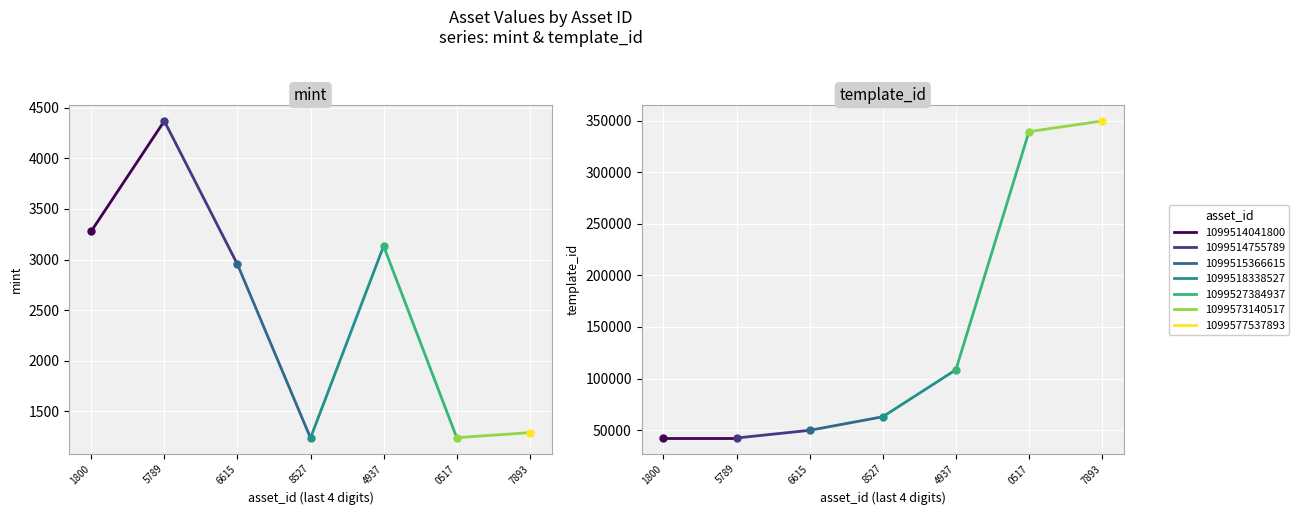

Is it true that mint equals 1433 at 1099514755789?

False